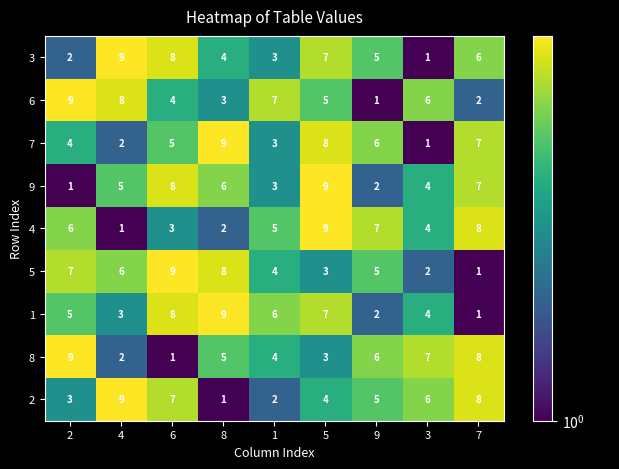

What is the difference between the second highest and second lowest values in the 1 series?

6